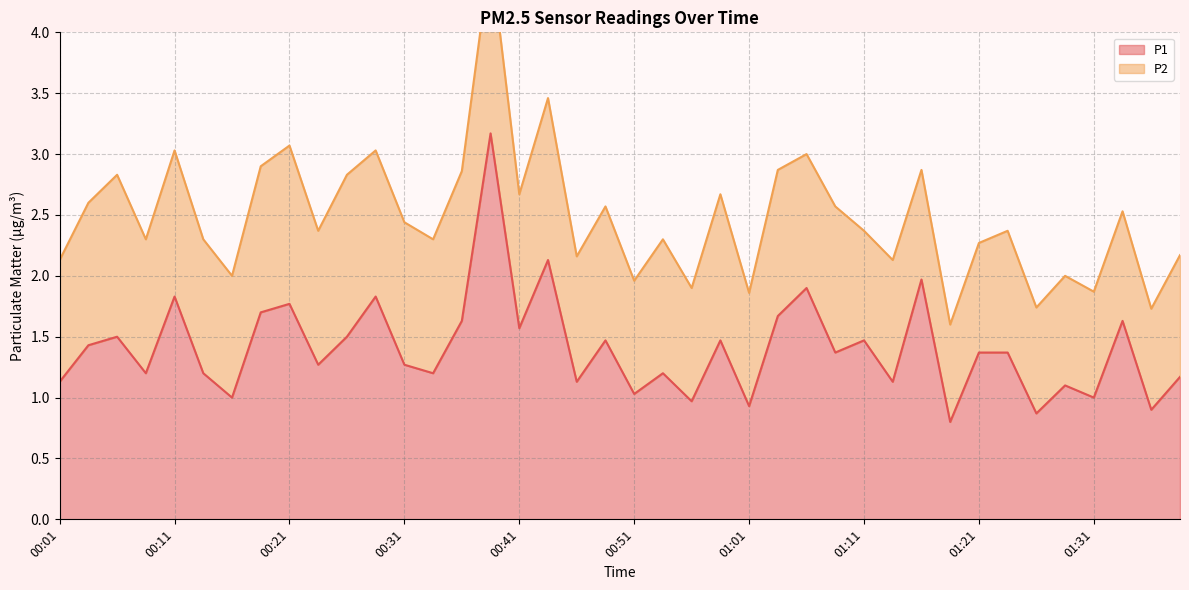

Which category has the lowest value across all series?

01:19